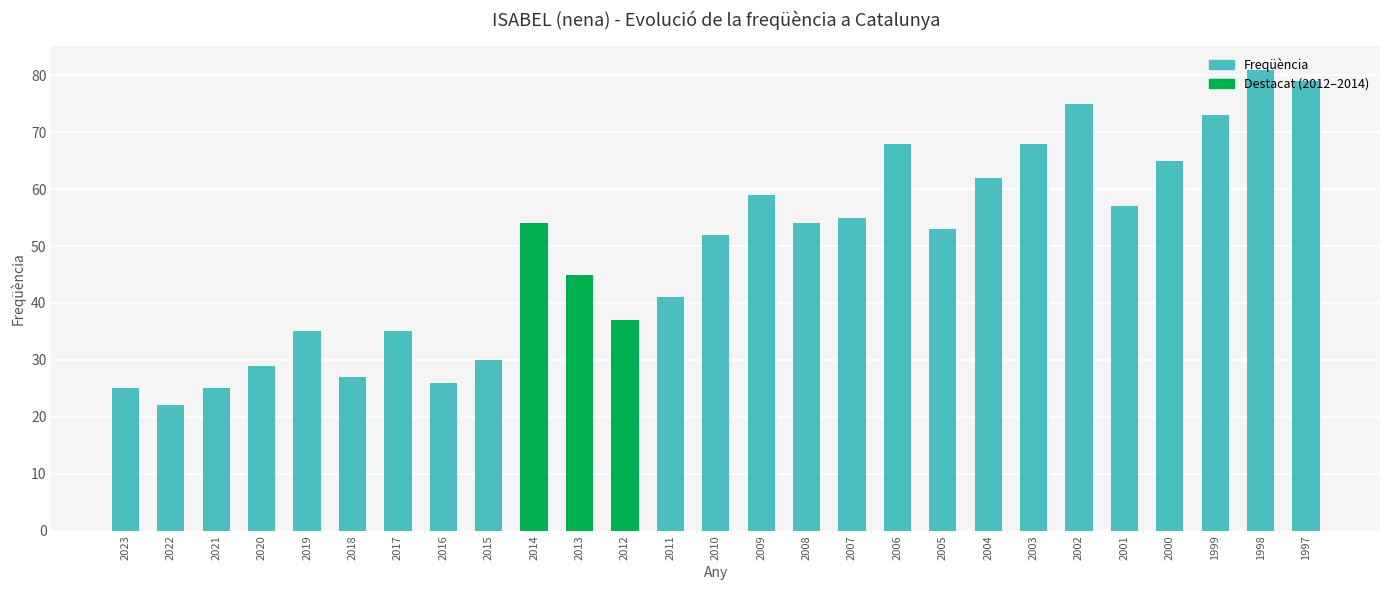

What is the maximum value shown in the chart?

81